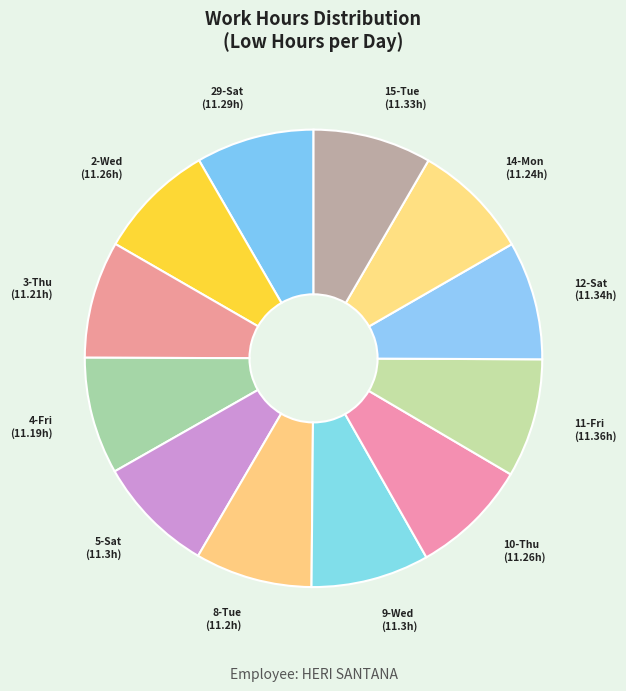

Approximately how many times larger is the value at 8-Tue compared to 29-Sat?

1.0